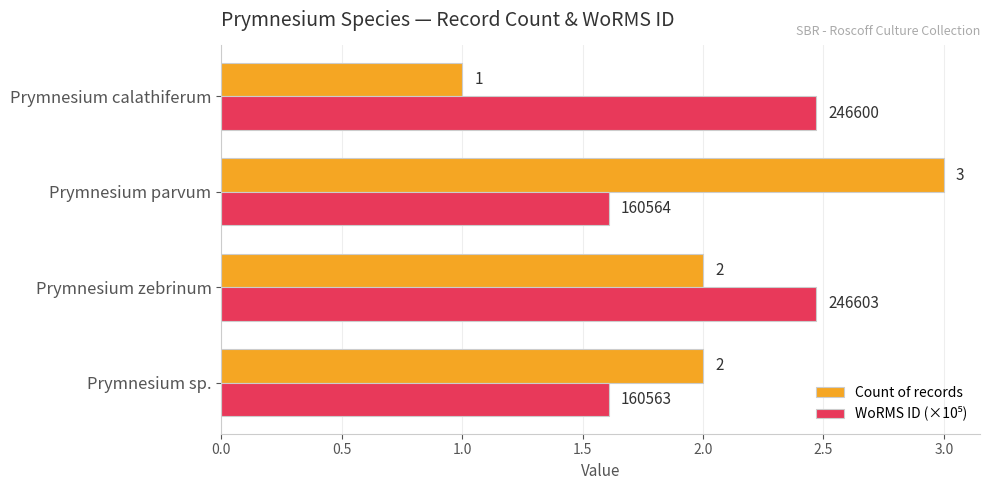

The Count of records series shows 2.0 at Prymnesium sp.. True or false?

True